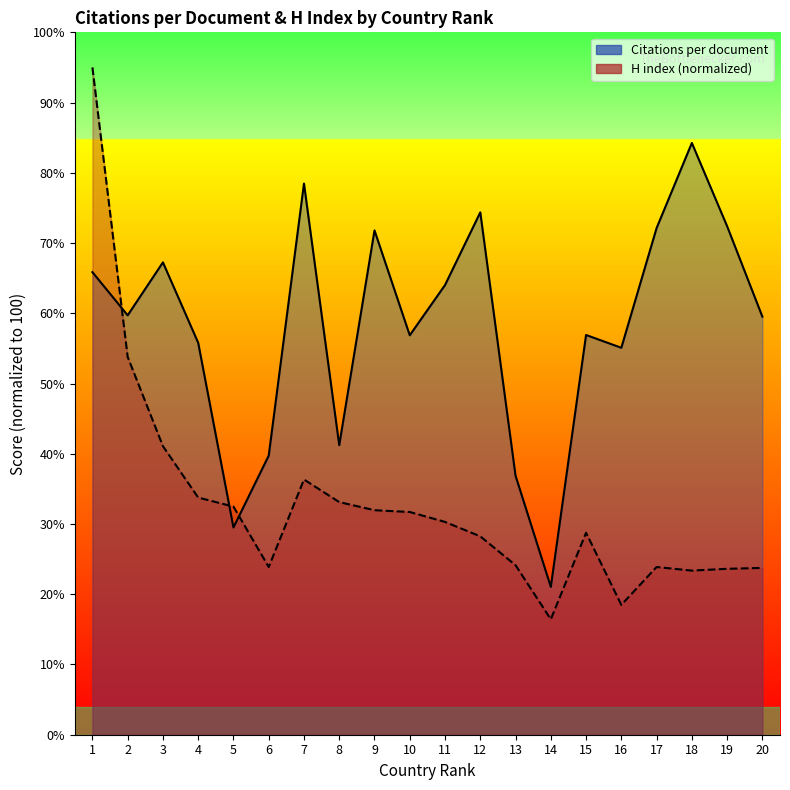

Where do Citations per document and H index first cross each other?

1 and 2